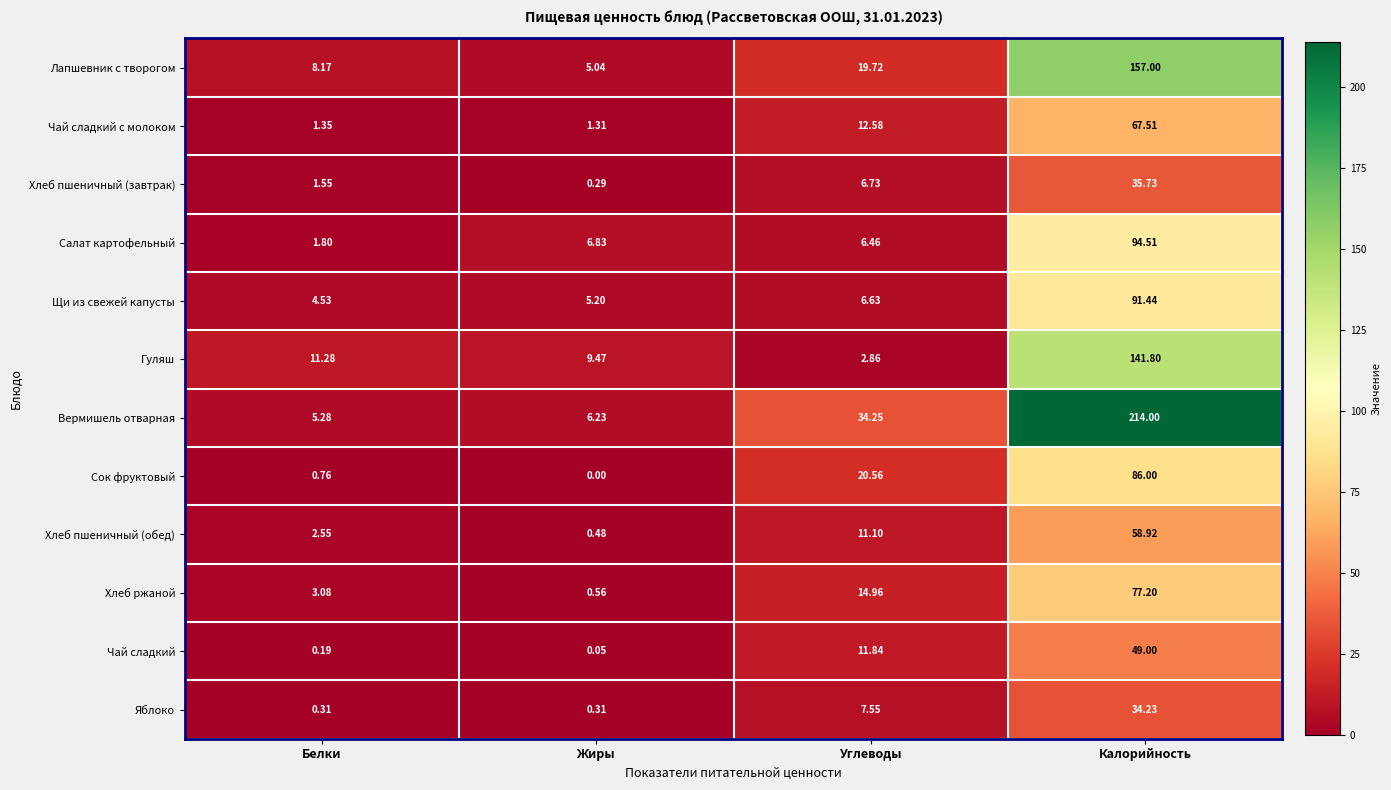

How many data points does each series have?

4